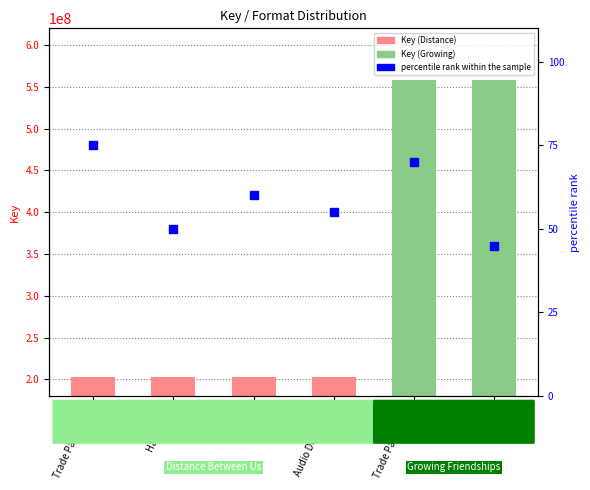

Which series has the largest total across all categories?

Key